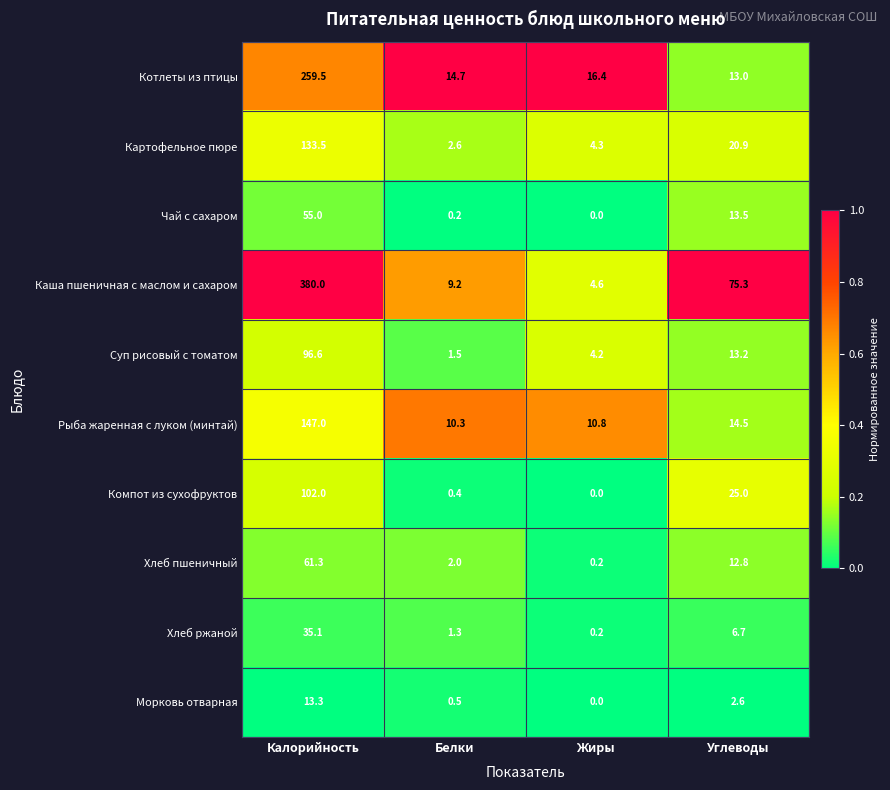

Is the value of Каша пшеничная с маслом и сахаром at Углеводы greater than the value of Суп рисовый с томатом at Калорийность?

No